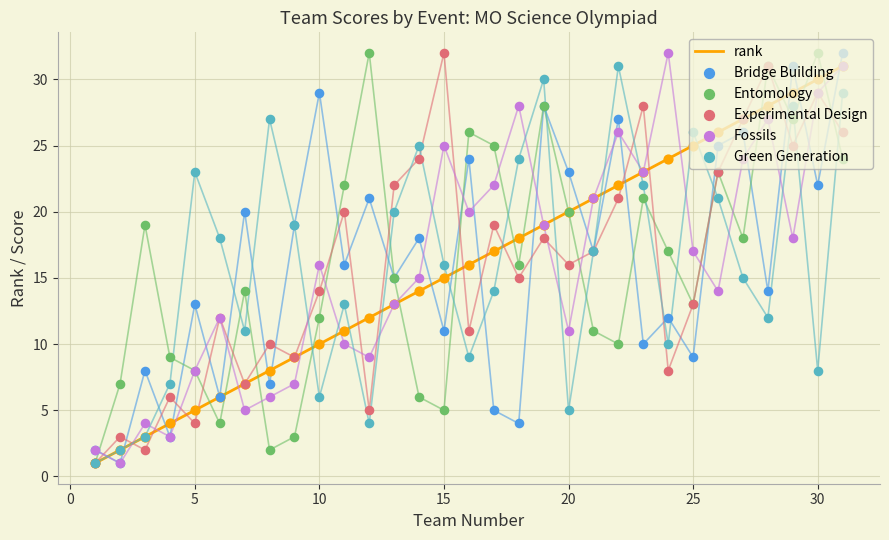

Which series has the largest total across all categories?

Entomology